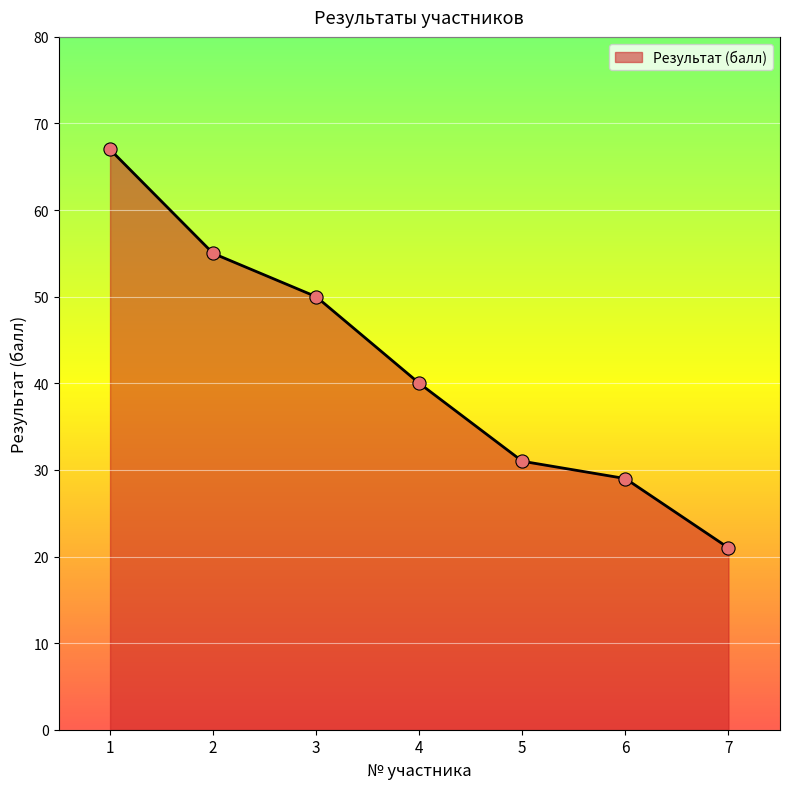

What is the change in value from 1 to 2?

-12